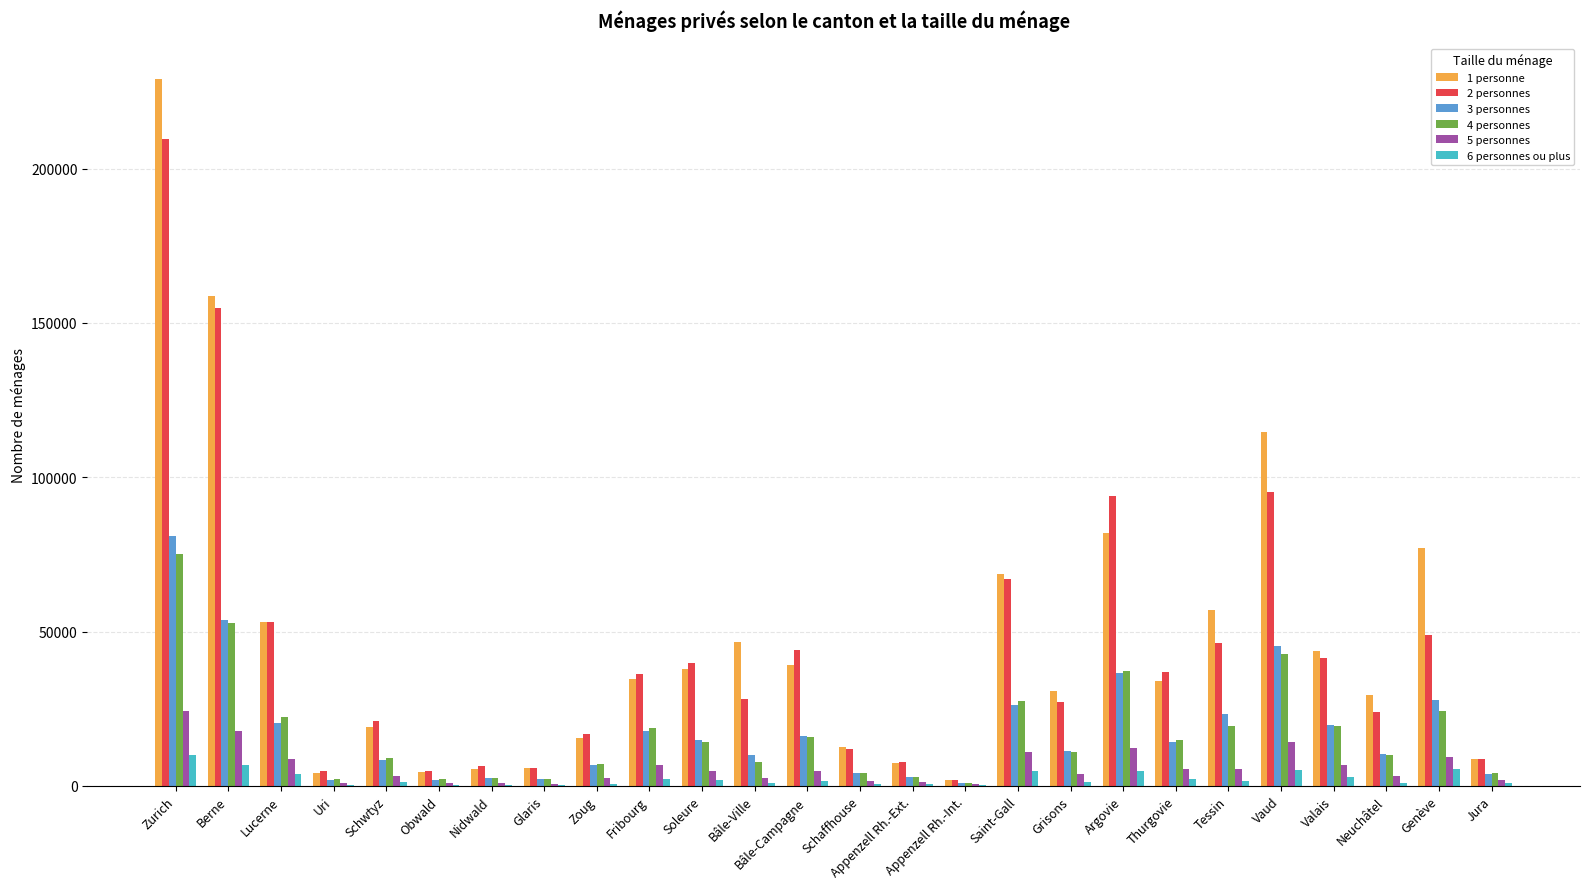

Which category has the highest value across all series?

Zurich